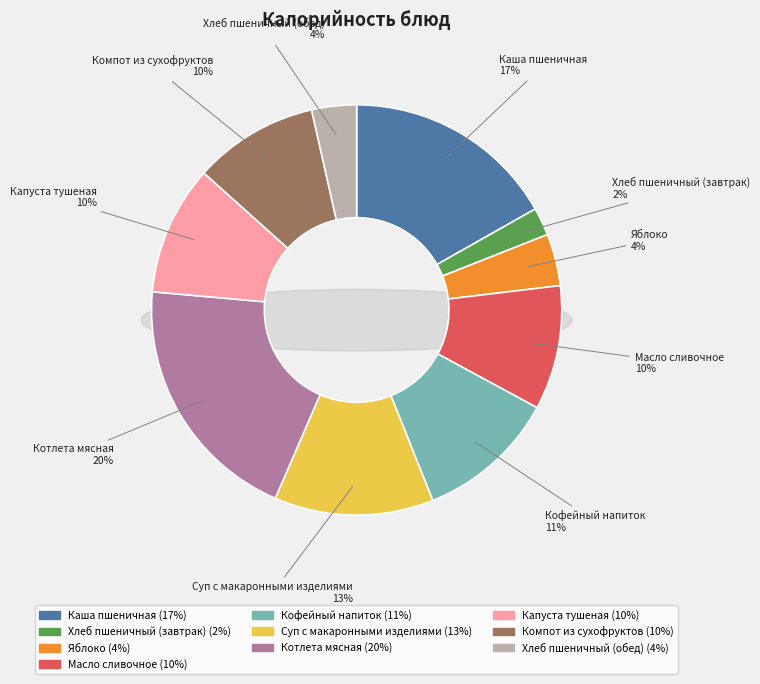

Which slice is the smallest?

Хлеб пшеничный (завтрак)